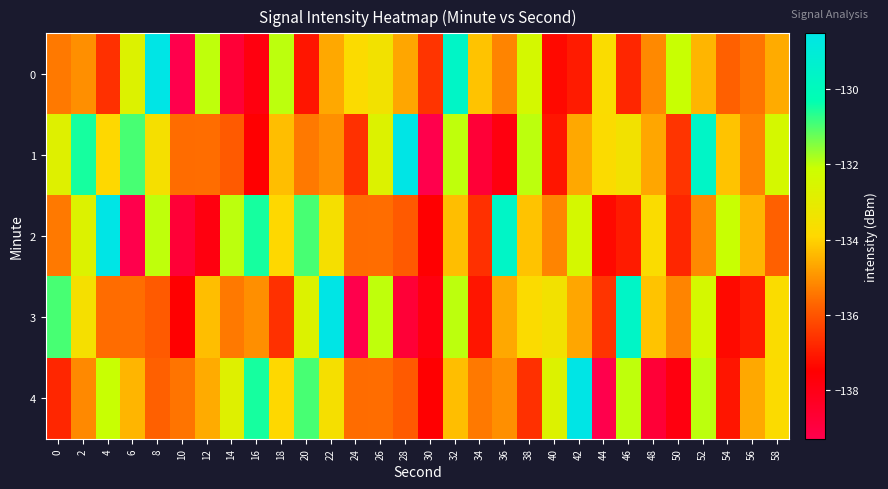

What is the total value across all series at 38?

-669.1